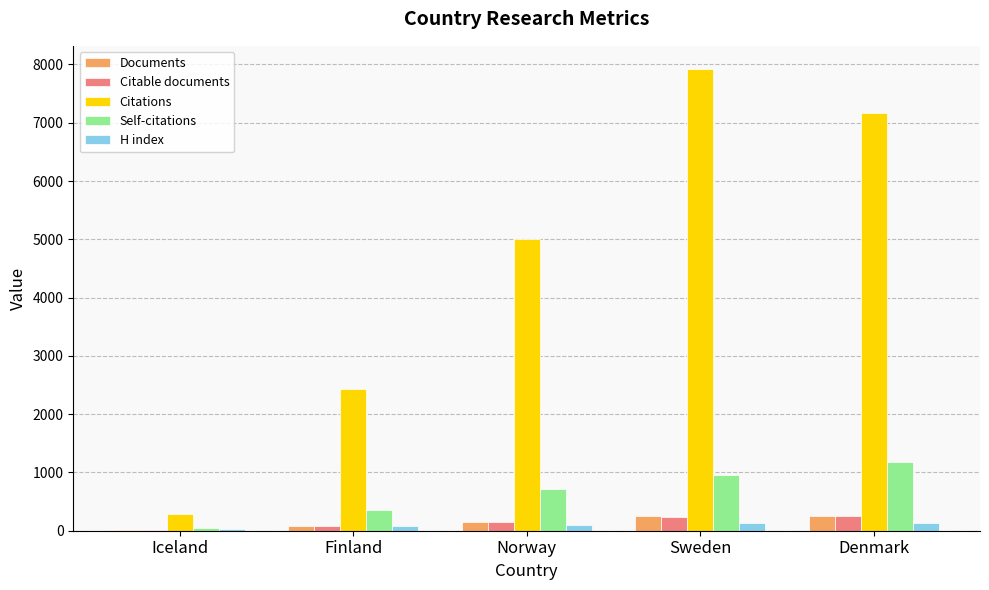

Is it true that Citations equals 2983 at Norway?

False